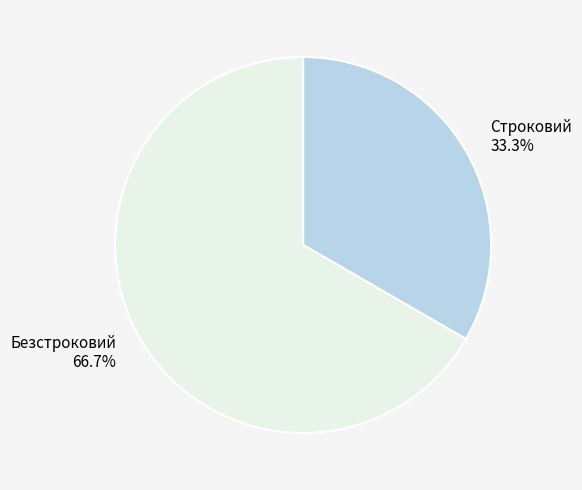

To the nearest percent, what is the combined percentage of Безстроковий and Строковий?

100%